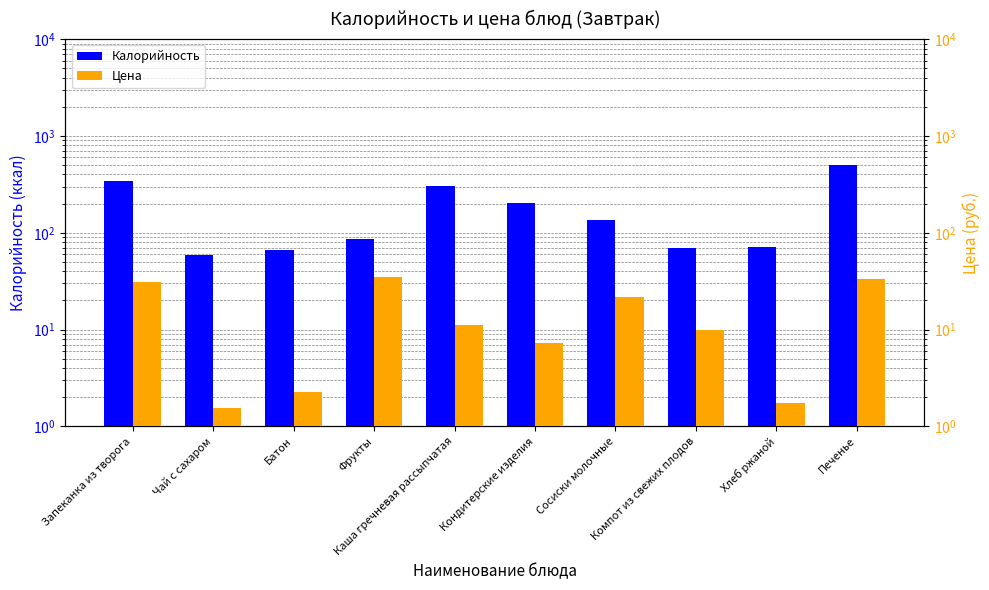

Is it true that Калорийность equals 203.5 at Кондитерские изделия?

True